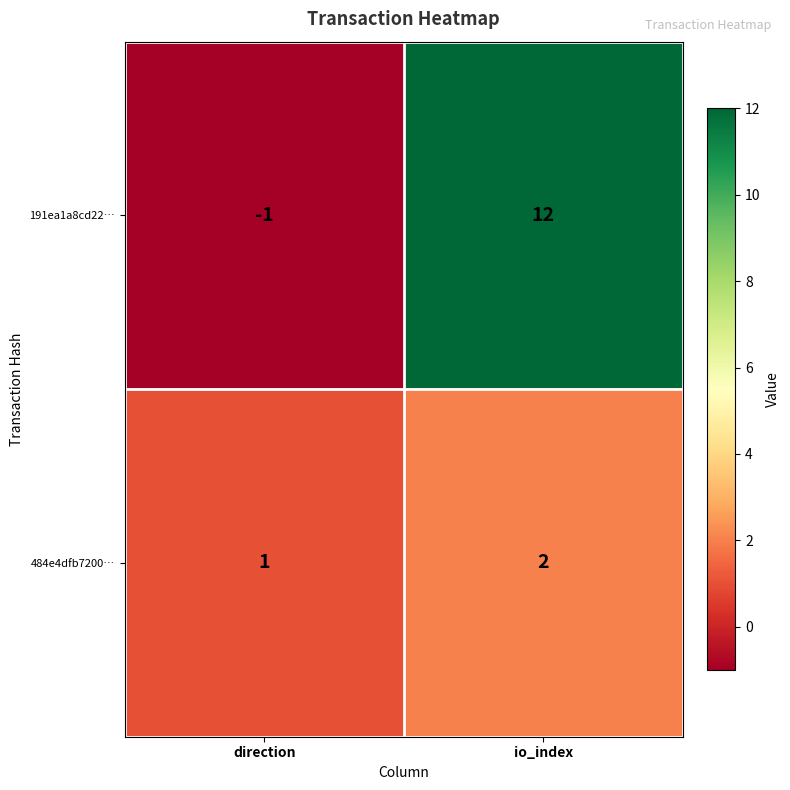

At which category is the sum across all series the highest?

io_index